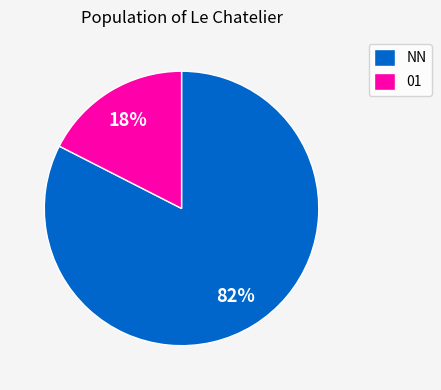

To the nearest percent, what is the combined percentage of NN and 01?

100%